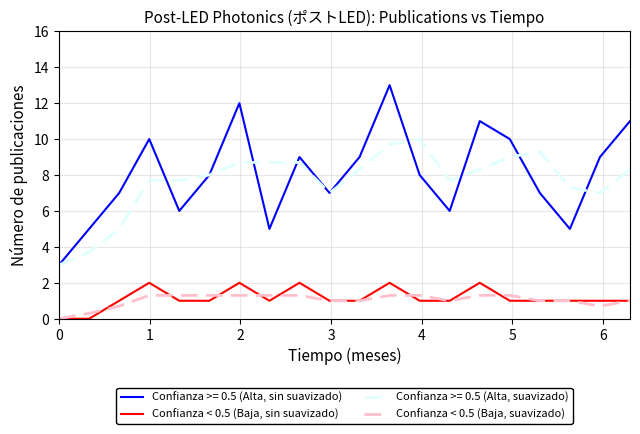

Which series has the largest range (max minus min)?

Confianza >= 0.5 (Alta, sin suavizado)